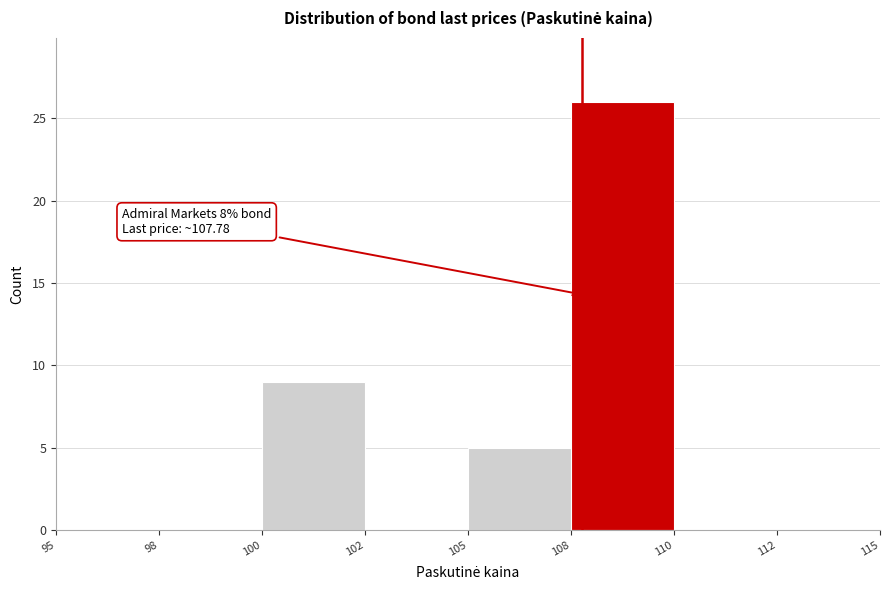

Reading left to right, extract all data points from this chart.

95=0	98=0	100=9	102=0	105=5	108=26	110=0	112=0